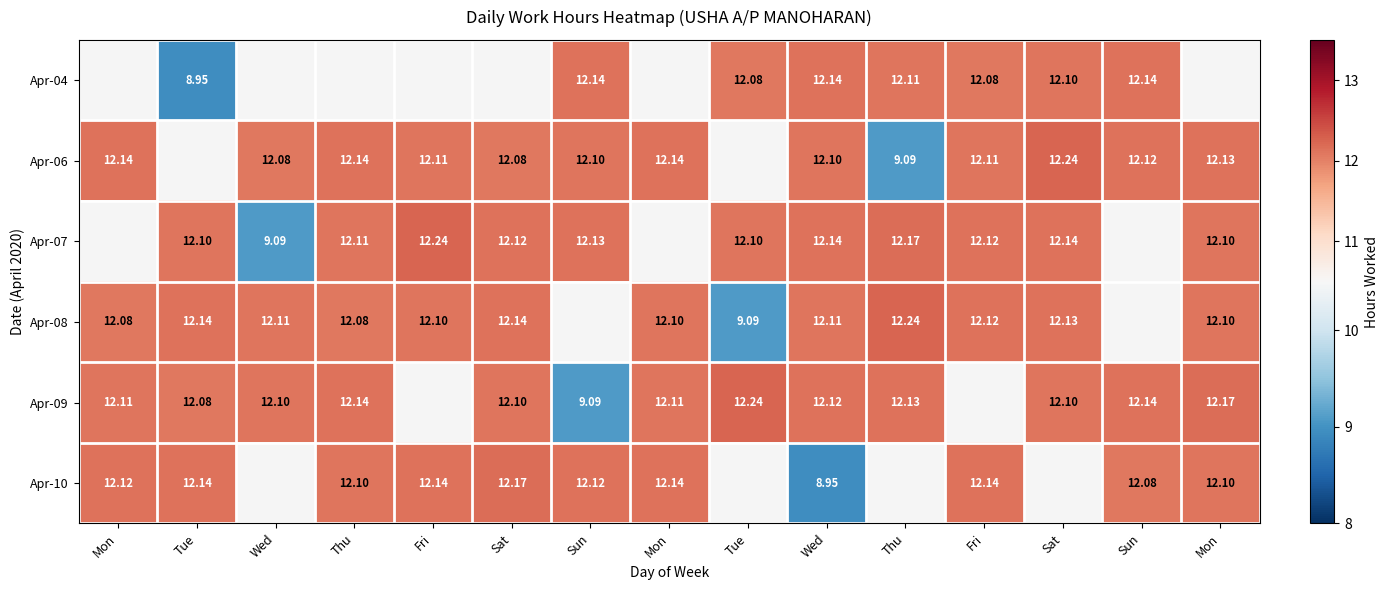

Where is Apr-08 nearest to the value 10?

Tue